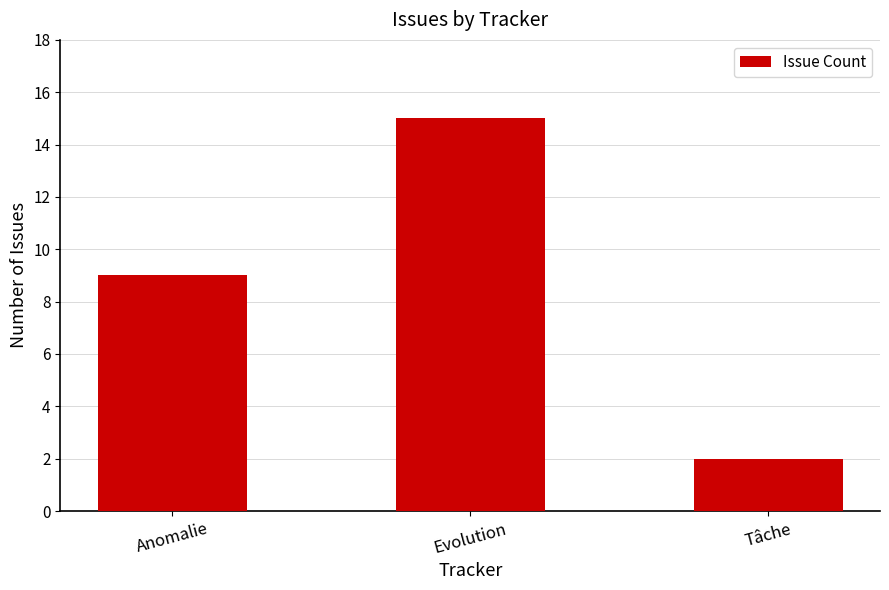

How many values are below 9?

1